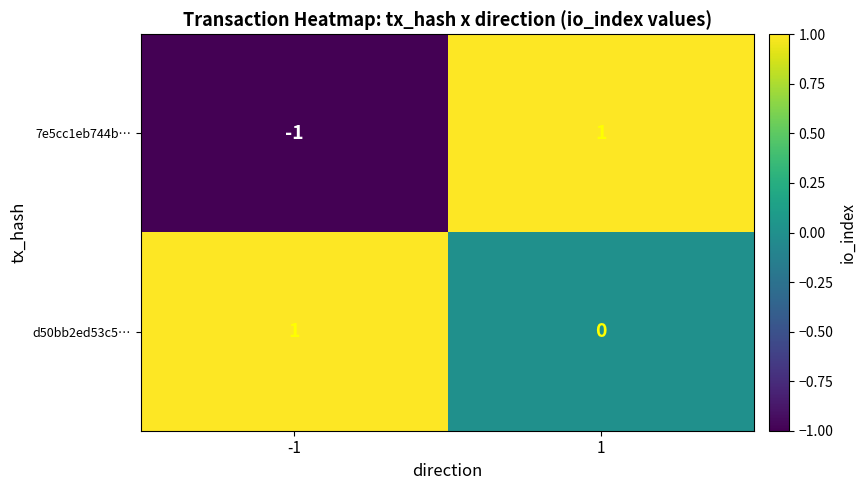

At 1, list the series in order from smallest to largest.

d50bb2ed53c5…, 7e5cc1eb744b…